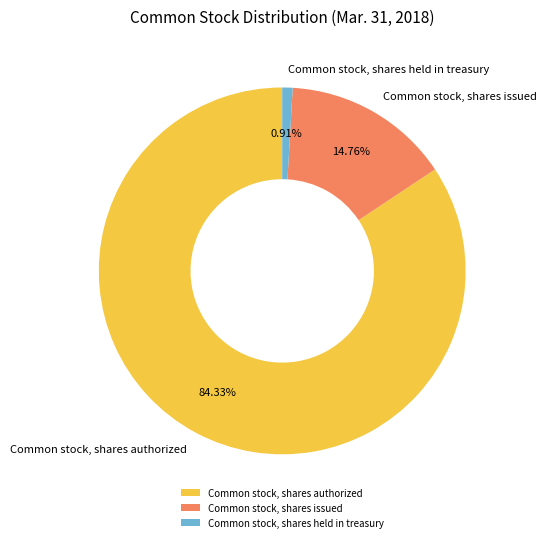

Is it true that Common stock, shares authorized is 97% of the pie?

False